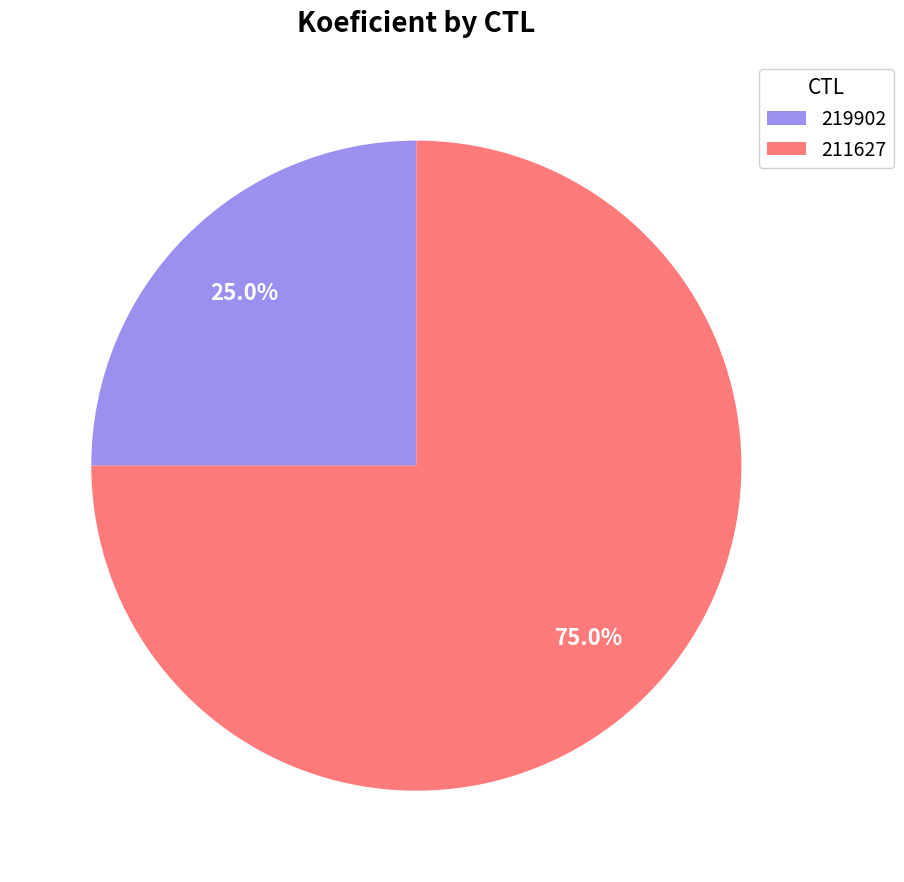

True or false: 211627 accounts for 69% of the total.

False